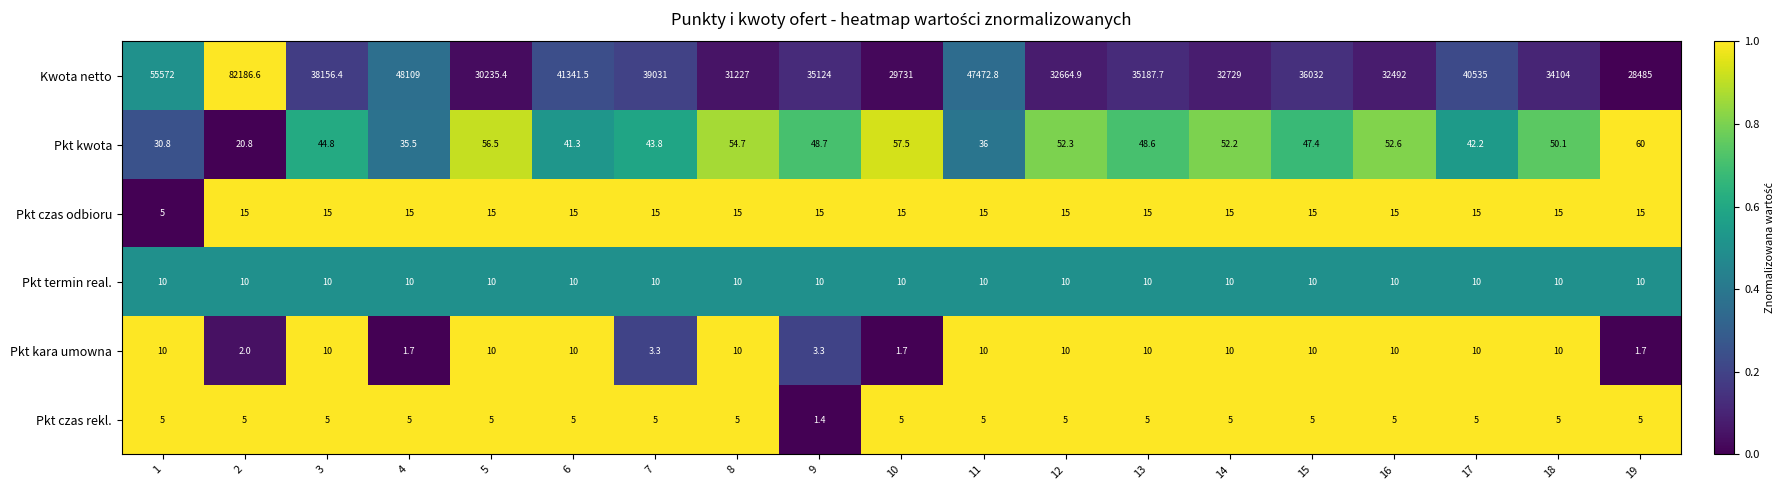

True or false: Pkt termin real. has a value of 10.0 at 11.

True